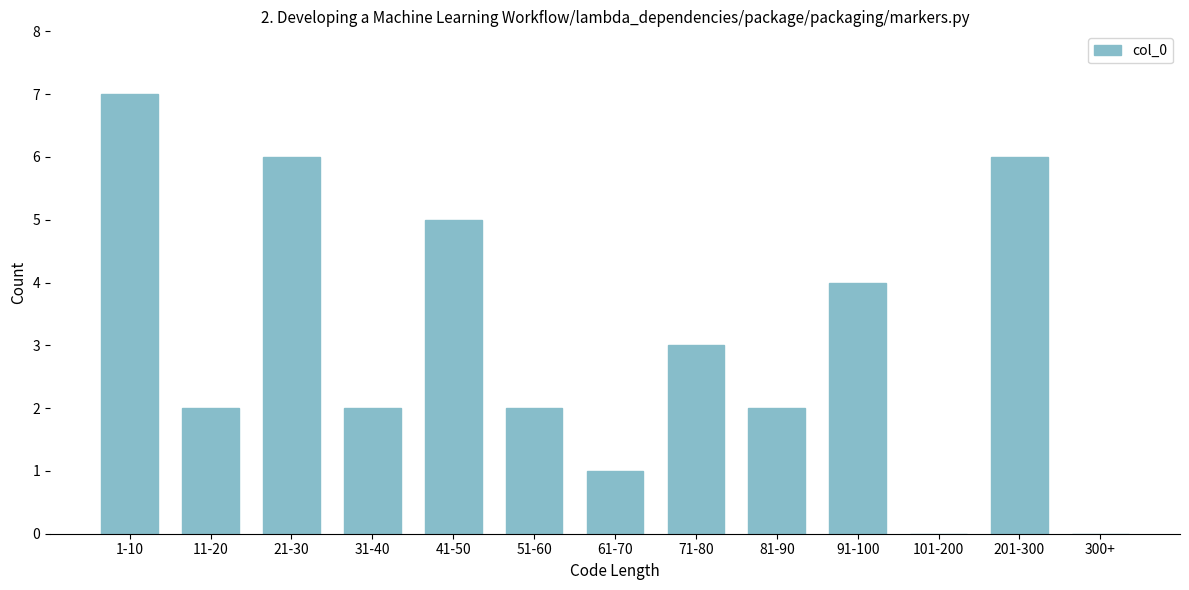

Reading right to left, list all the values displayed in this chart.

300+=0	201-300=6	101-200=0	91-100=4	81-90=2	71-80=3	61-70=1	51-60=2	41-50=5	31-40=2	21-30=6	11-20=2	1-10=7